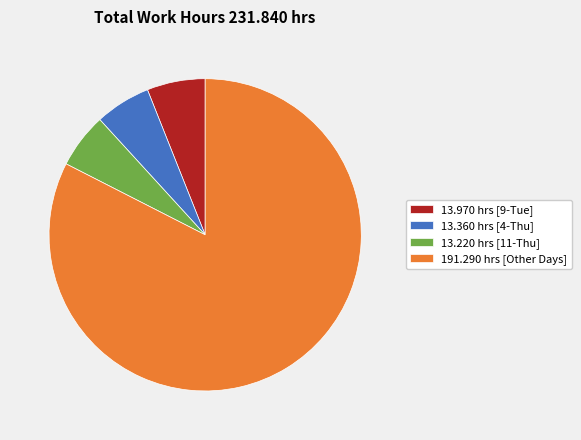

What is the ratio of the value at 191.290 hrs [Other Days] to the value at 13.220 hrs [11-Thu]?

14.5